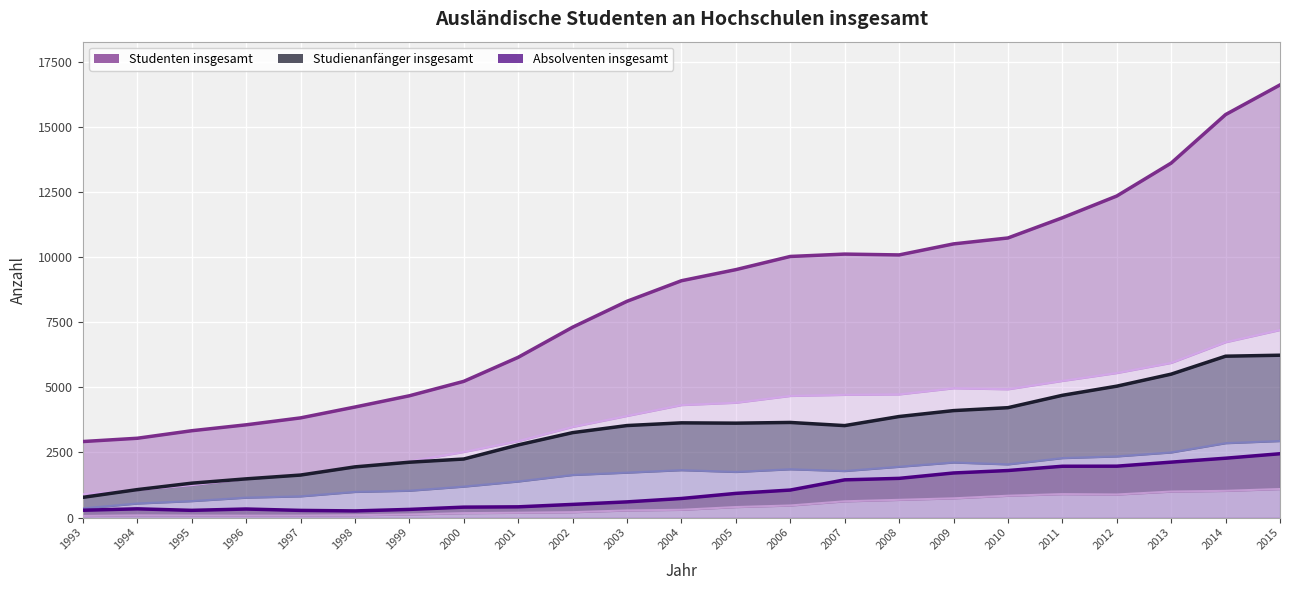

The value of Studenten insgesamt at 2003 is 5411. True or false?

False